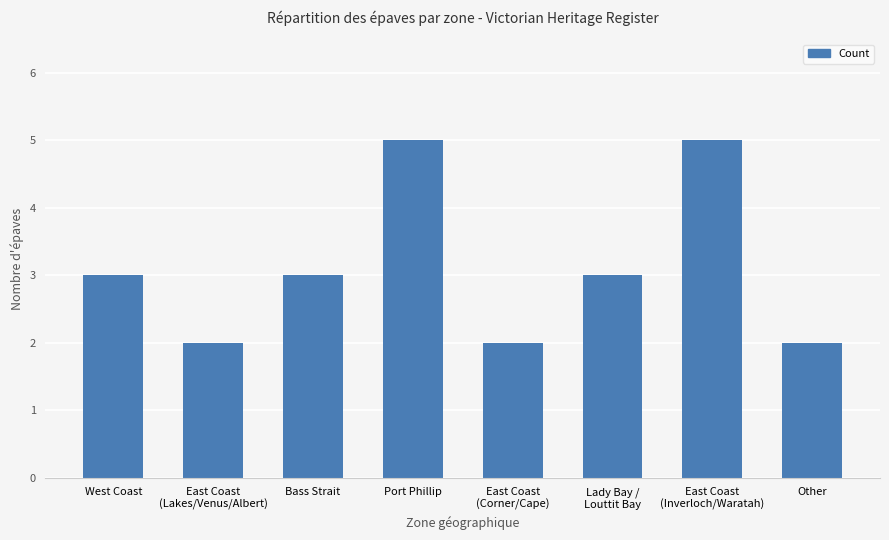

Count the number of data series in this chart.

1